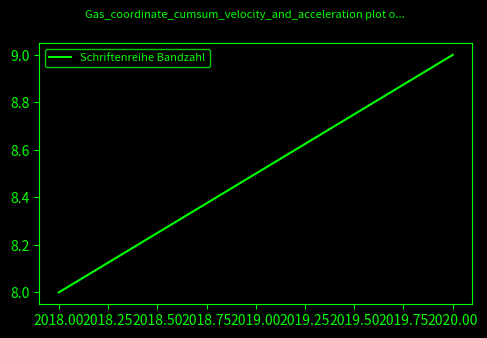

What is the approximate value at 2018.00?

8